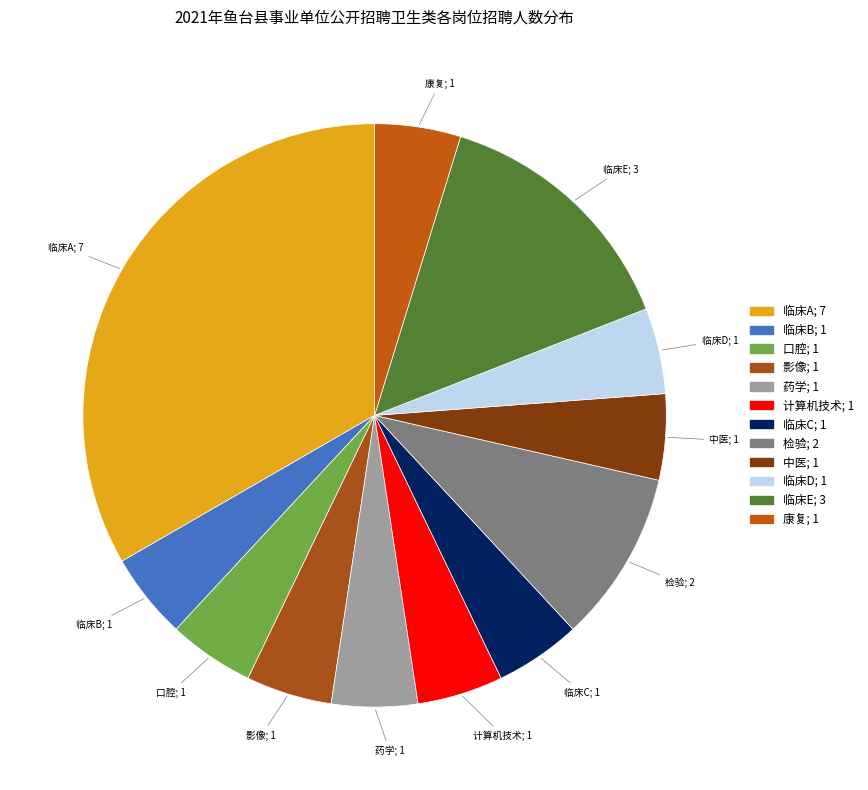

Is it true that 药学 is 1% of the pie?

False